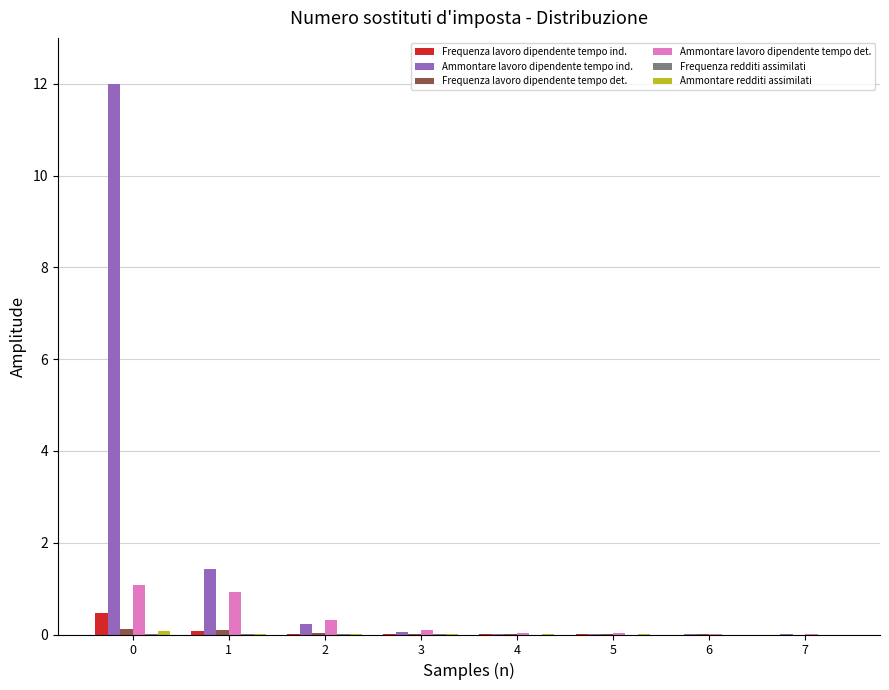

True or false: Ammontare lavoro dipendente tempo ind. has a value of 0.0 at 7.

True